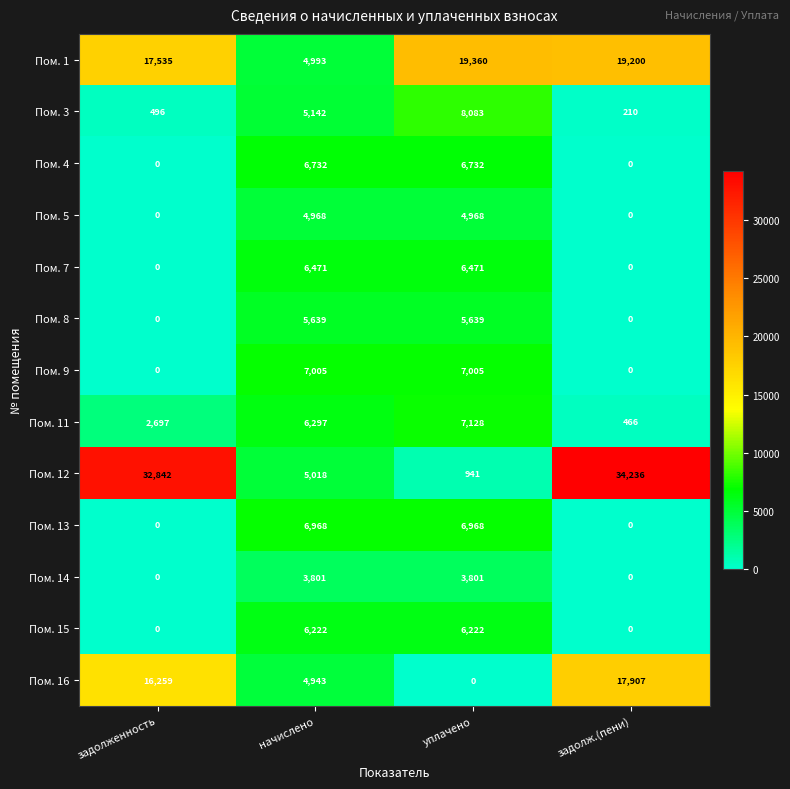

Is it true that Пом. 5 equals 0 at задолж.(пени)?

True